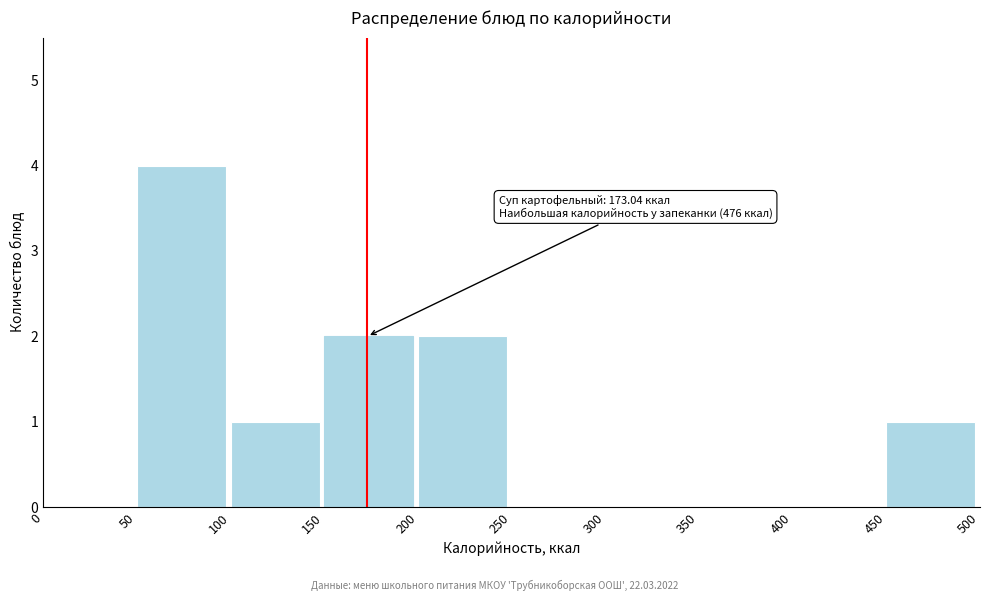

Which range on the x-axis has the tallest bar?

50 to 100